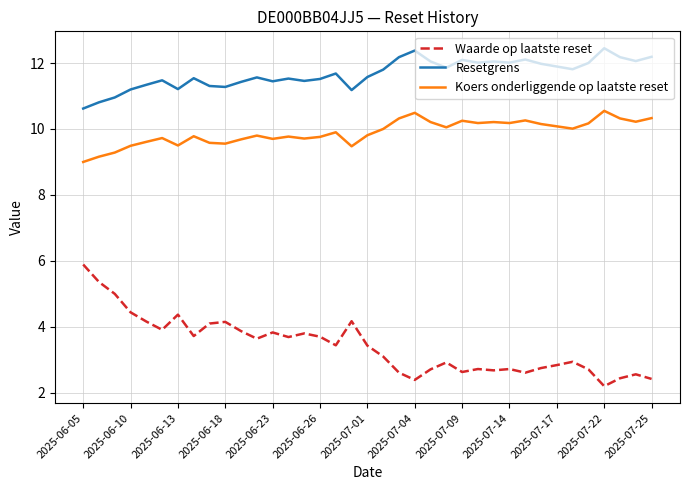

True or false: Resetgrens and Koers onderliggende op laatste reset intersect in this chart.

False